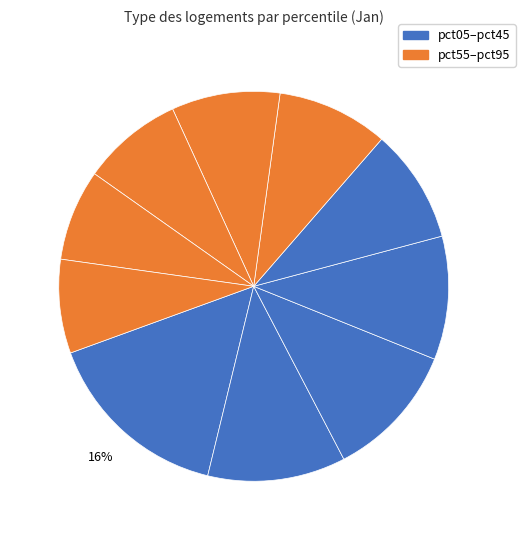

How many slices are in this pie chart?

10